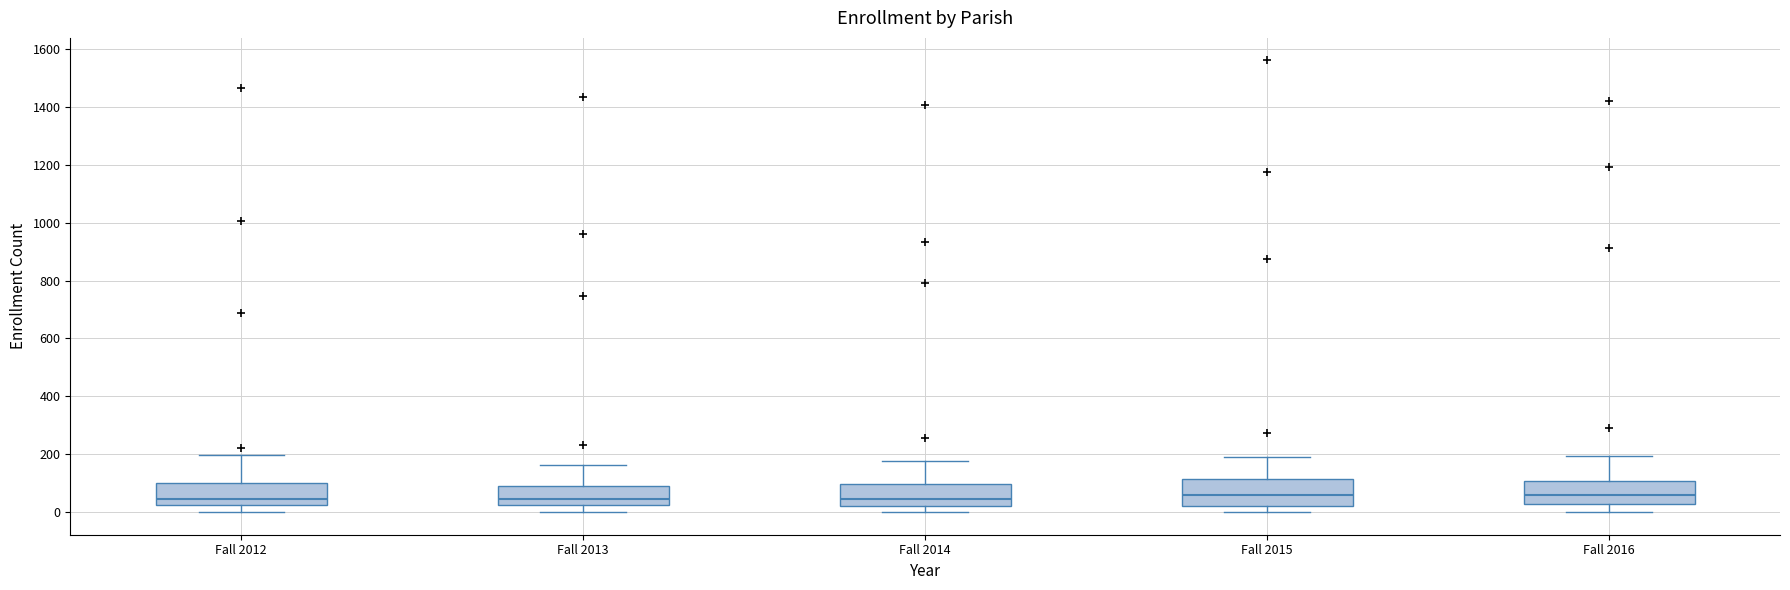

Where does the median line of the box for Fall 2012 sit on the y-axis? The values are not printed on the chart, so give them approximately, as read against the axis.

40